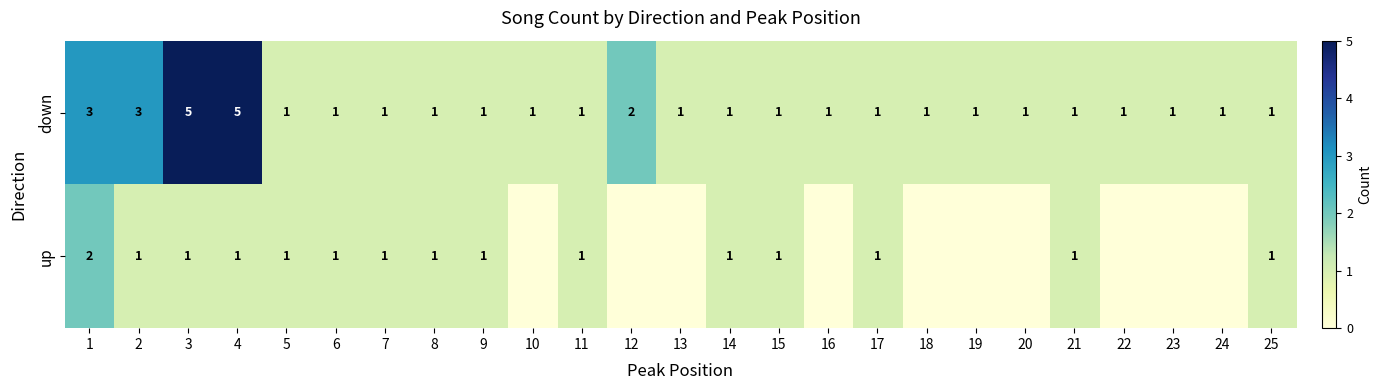

The up series shows 1 at 17. True or false?

True